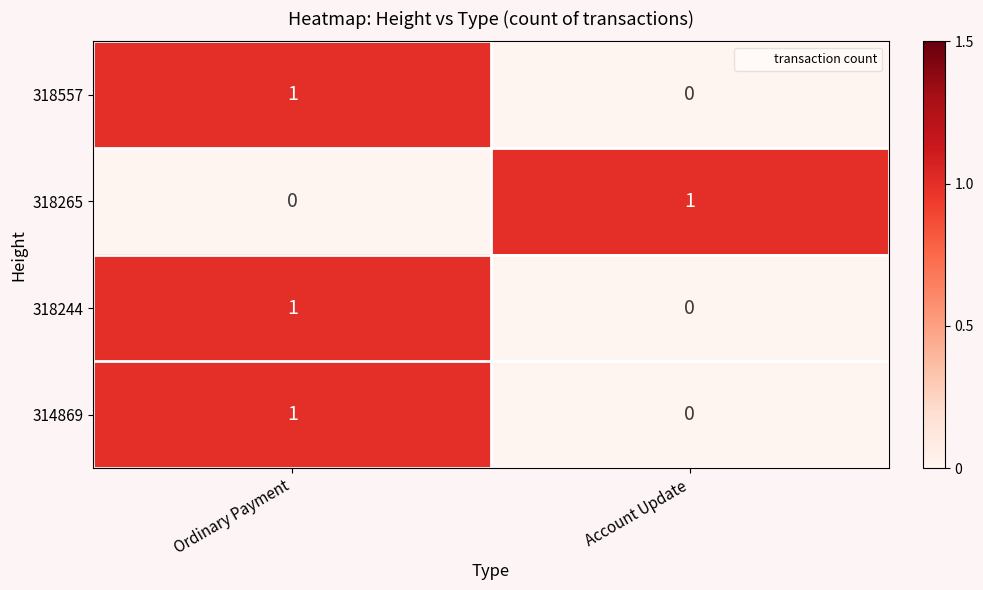

Which category has the lowest value in the 318557 series?

Account Update